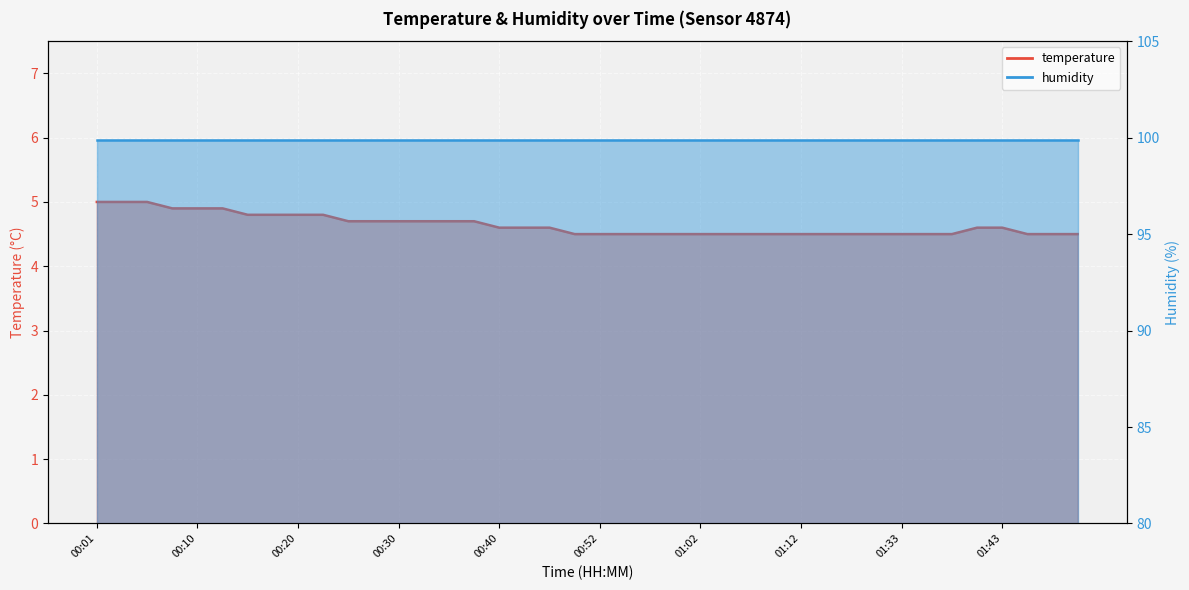

What is the smallest value displayed?

4.5